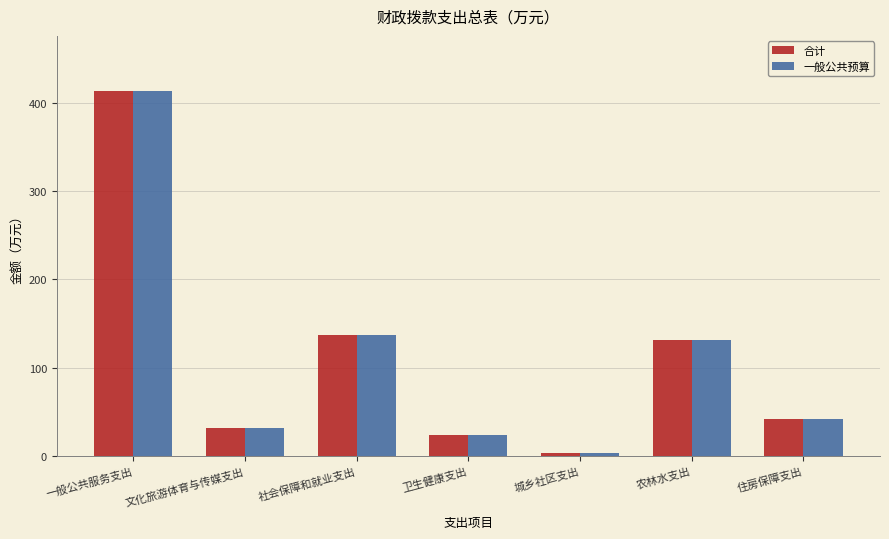

How many groups of bars are there?

7